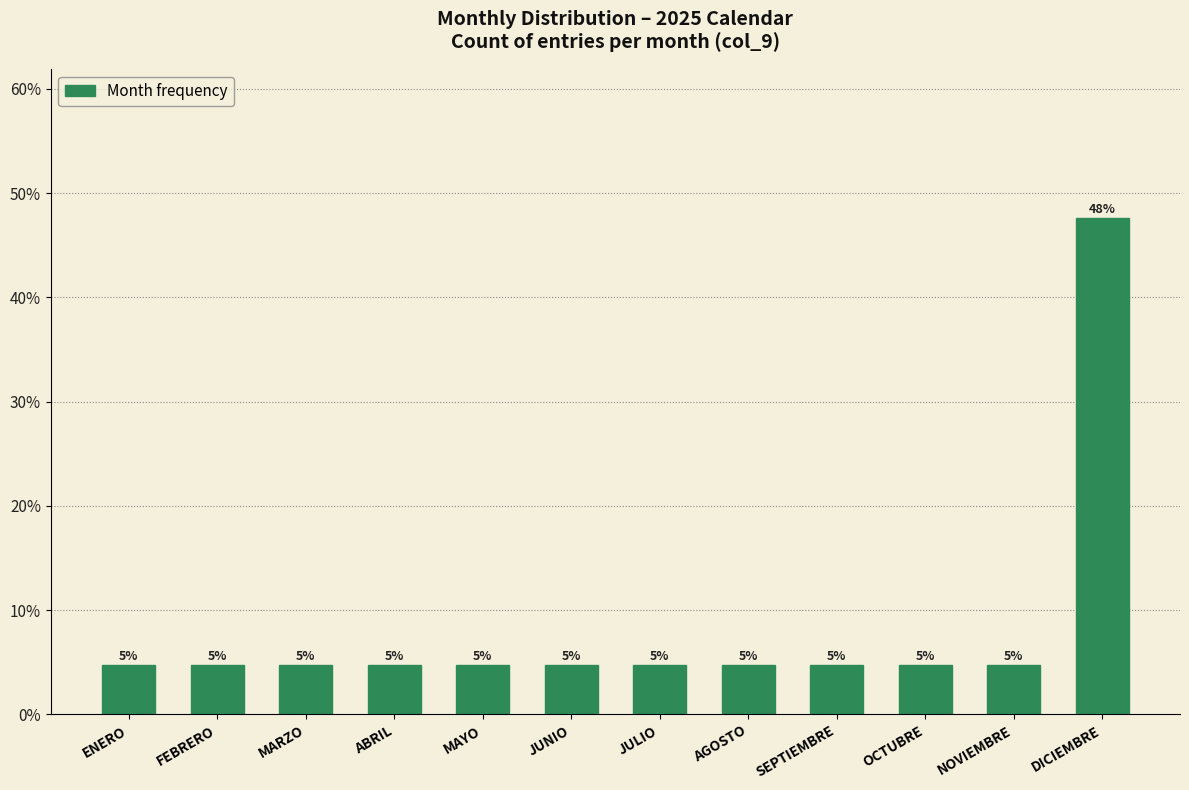

Does the chart contain any negative values?

No